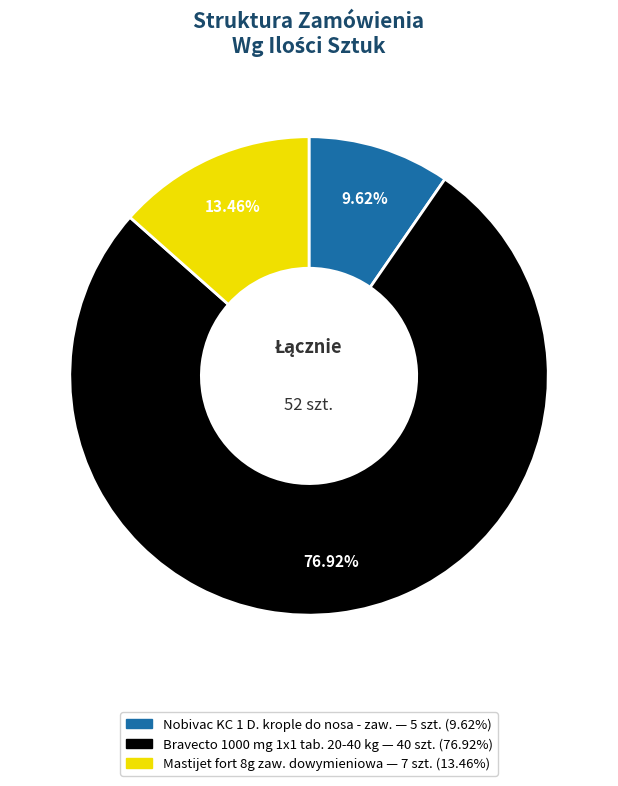

What percentage is the Mastijet fort 8g zaw. dowymieniowa slice, to the nearest percent?

13%